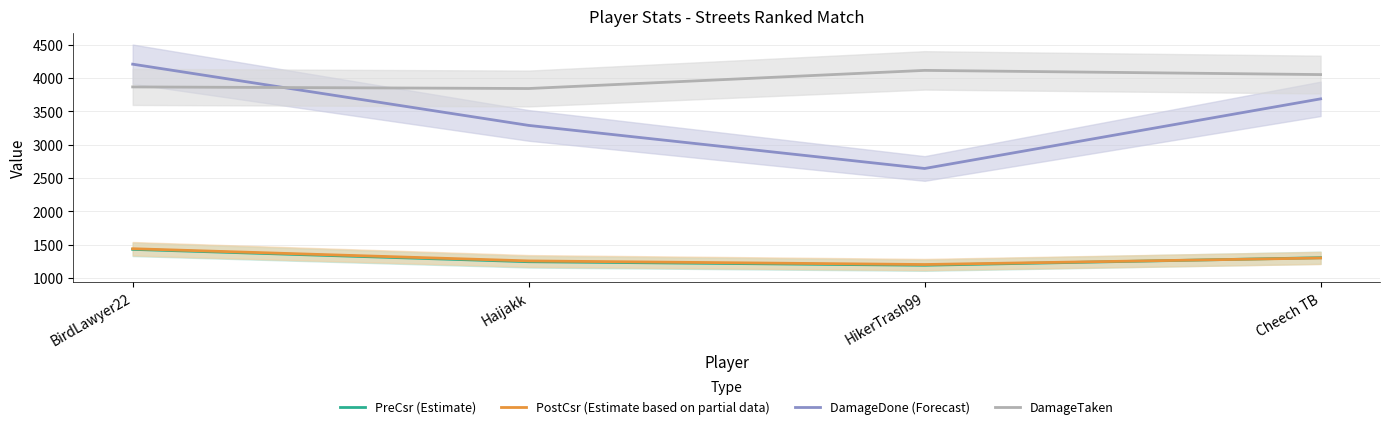

At how many categories does at least one series exceed 2821?

4